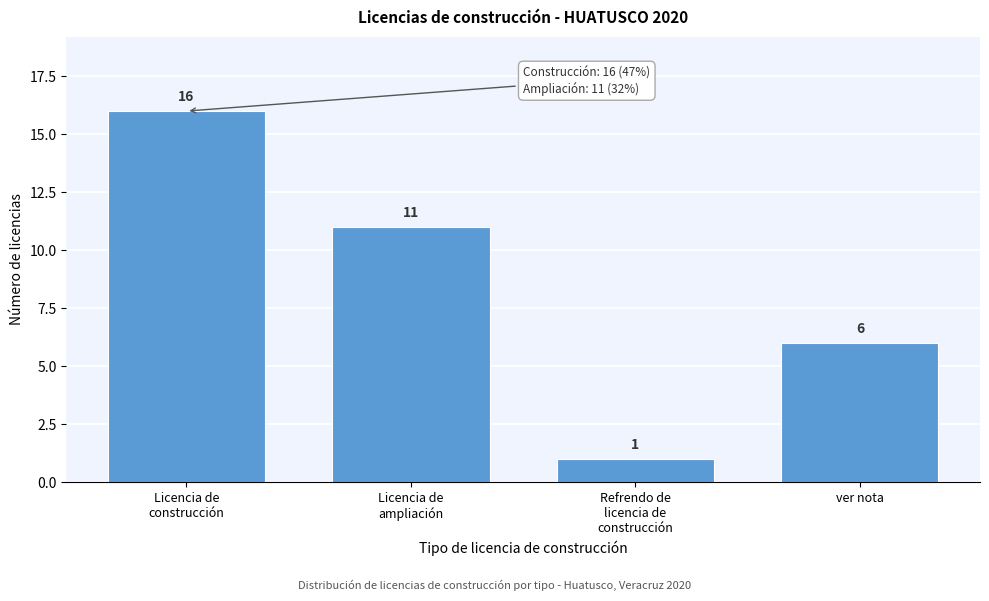

Reading left to right, list all the values displayed in this chart.

16	11	1	6